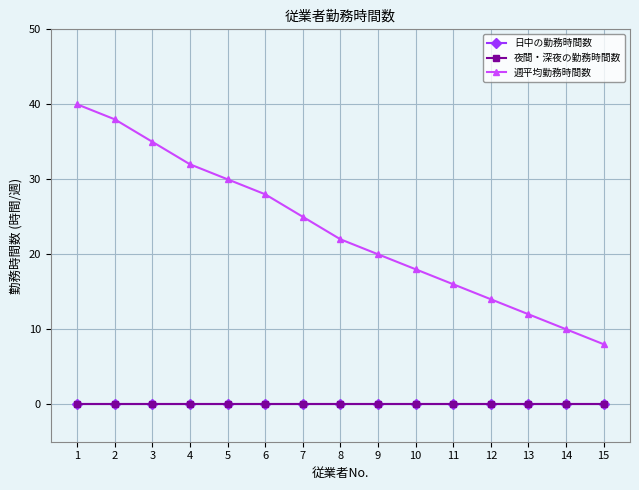

At which category is the sum across all series the highest?

1